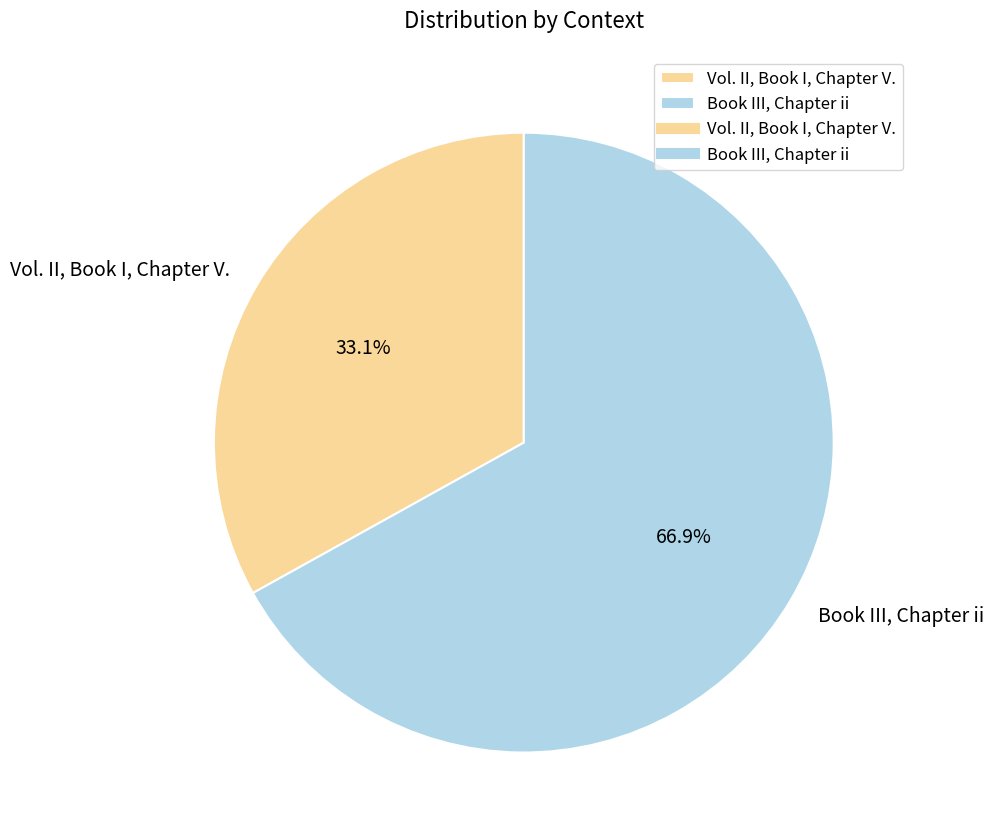

To the nearest percent, what percentage of the pie is Book III, Chapter ii?

67%